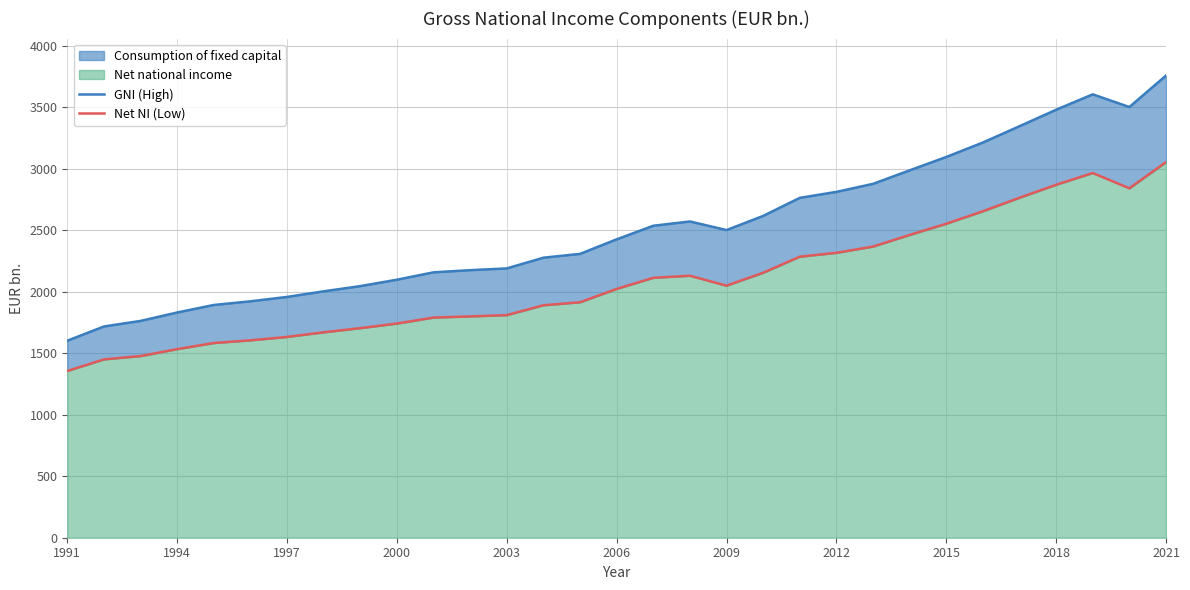

Does the chart have visible grid lines?

Yes